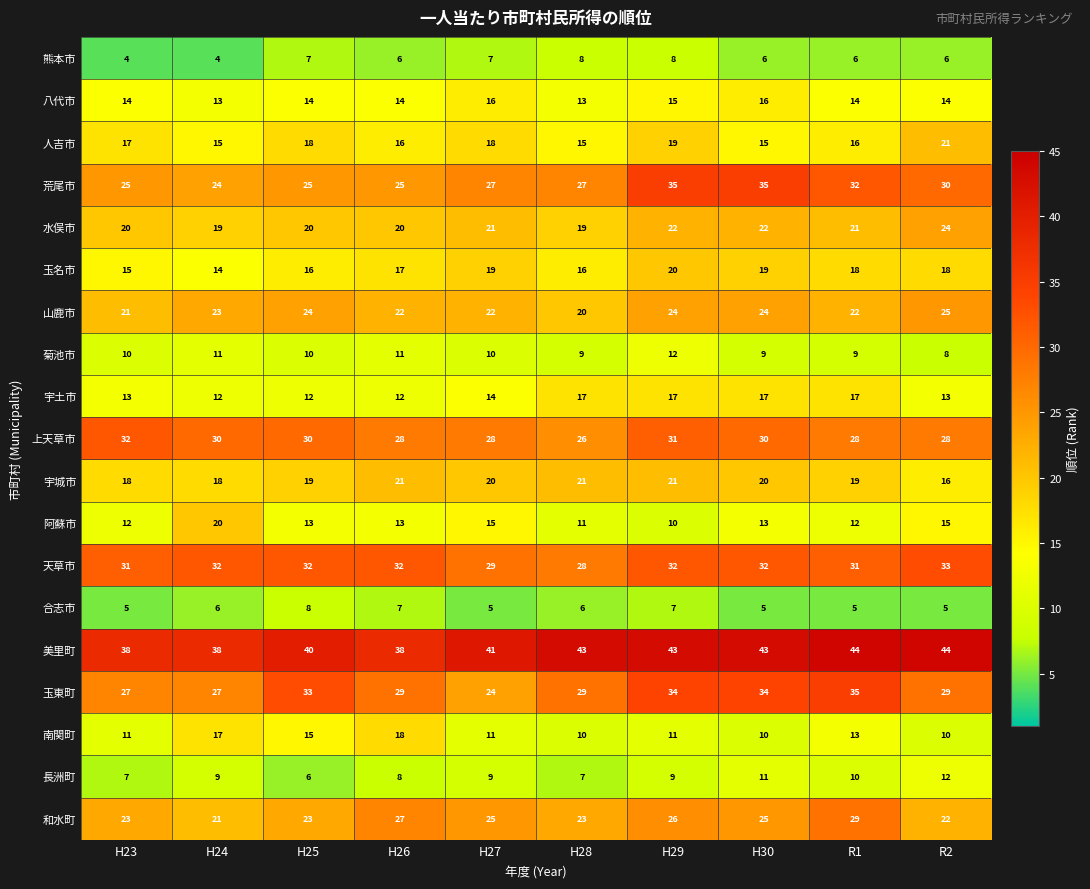

True or false: 南関町 has a value of 18 at H26.

True